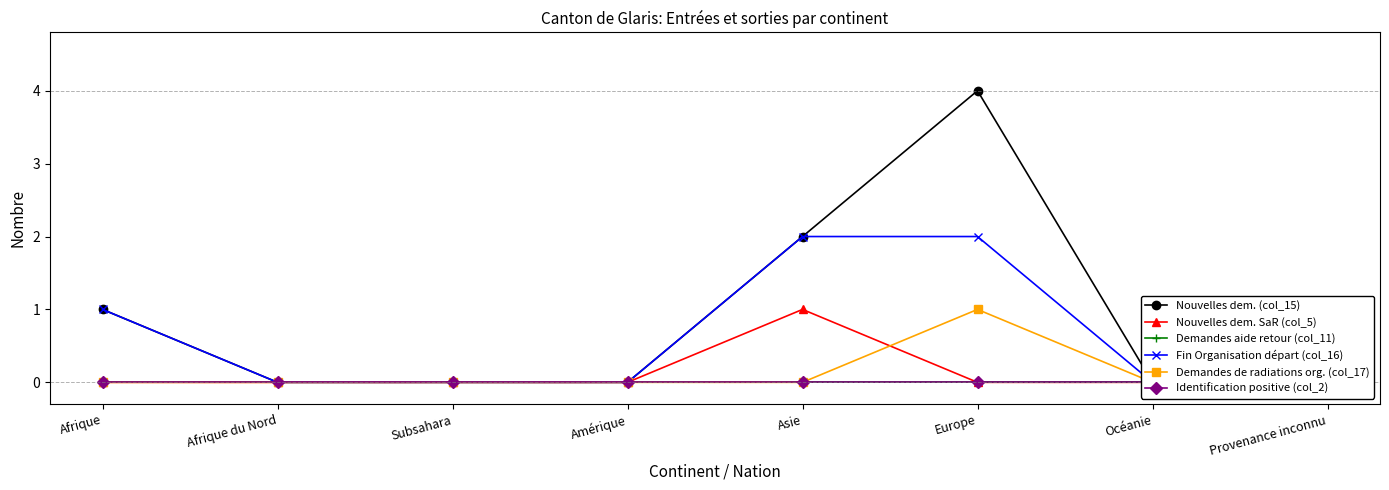

What is the label of the 2nd point from the right?

Océanie